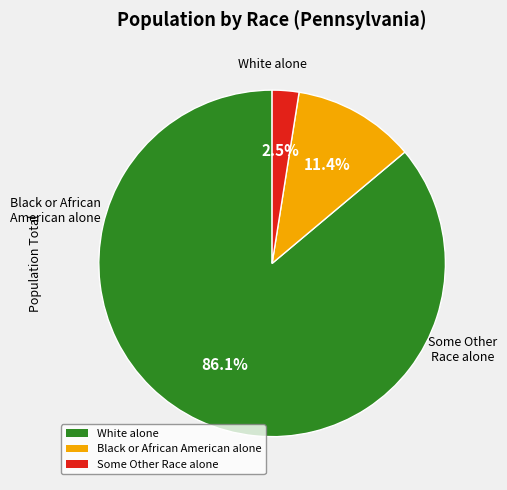

Is there any slice that represents more than half of the pie?

Yes